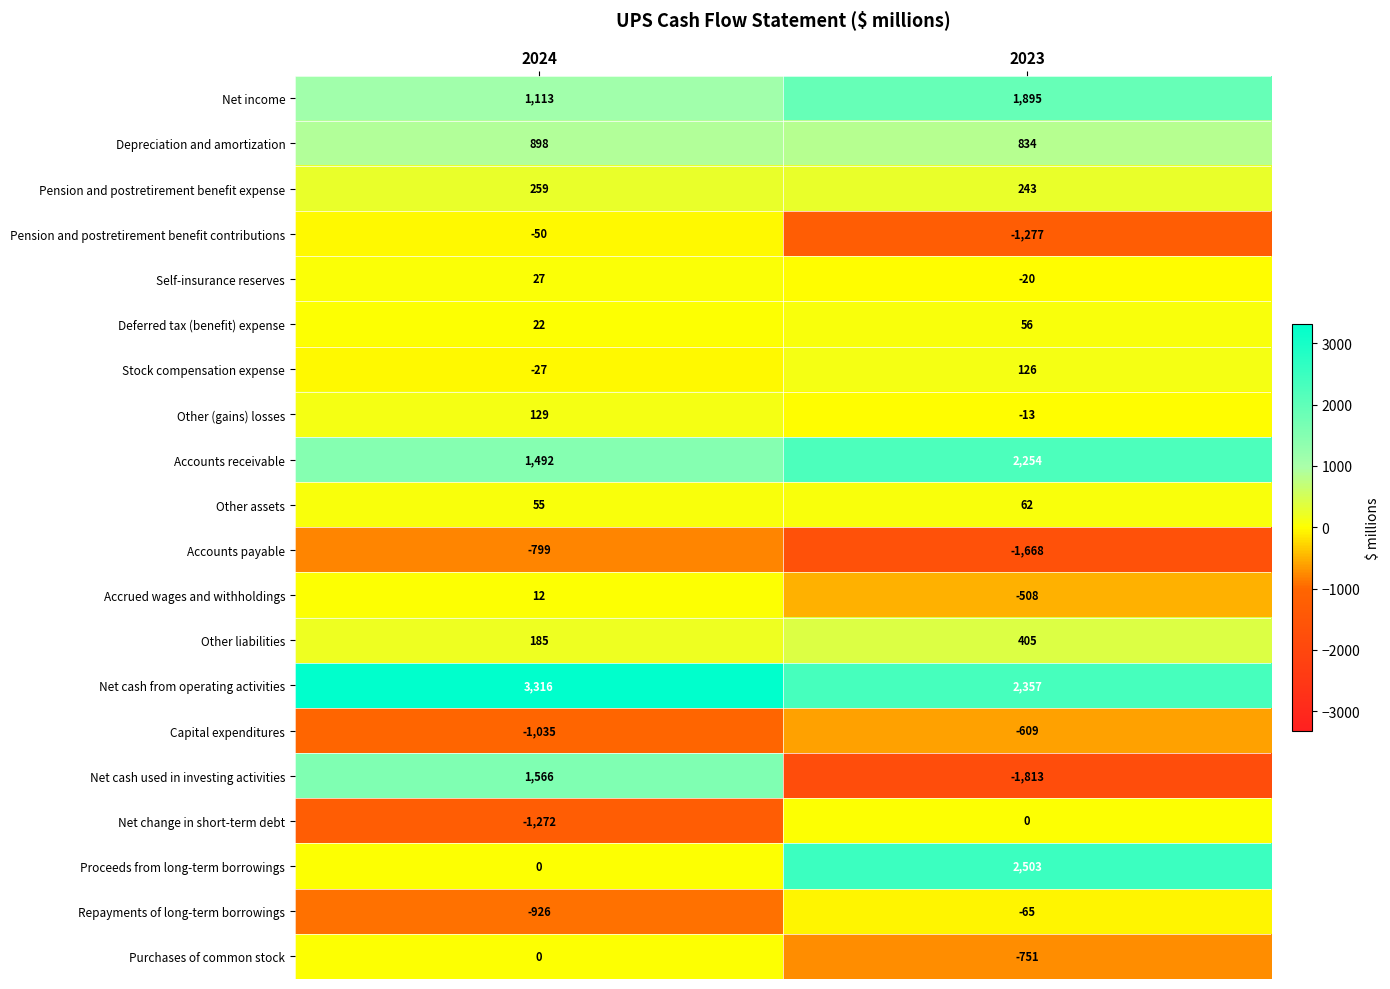

What is the sum of all Other liabilities values?

590